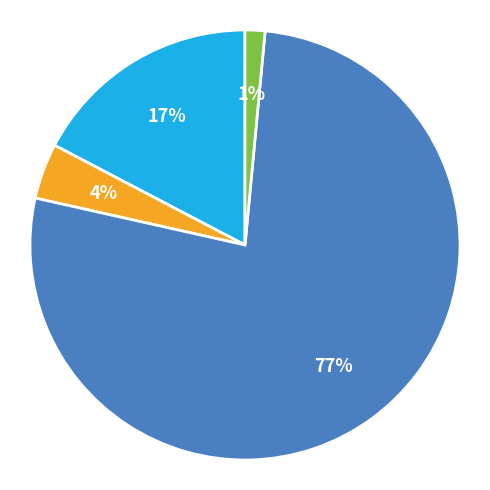

Is there a majority slice in this chart?

Yes